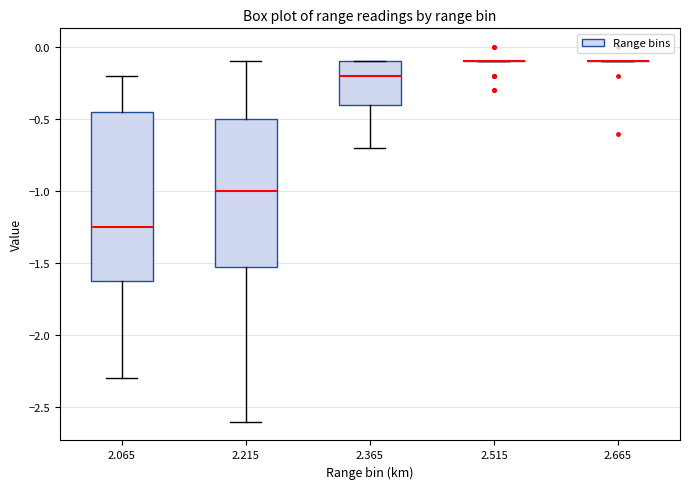

Reading left to right, transcribe this box plot: for each box, give where its median line is, the range the box spans, and where its two whiskers end, as read against the y-axis. The values are not printed on the chart, so give them approximately, as read against the axis.

2.065: median -1.25, box -1.60 to -0.45, whiskers -2.30 to -0.20
2.215: median -1.00, box -1.50 to -0.50, whiskers -2.60 to -0.10
2.365: median -0.20, box -0.40 to -0.10, whiskers -0.70 to -0.10
2.515: box collapsed to a line at -0.10, whiskers -0.10 to -0.10
2.665: box collapsed to a line at -0.10, whiskers -0.10 to -0.10